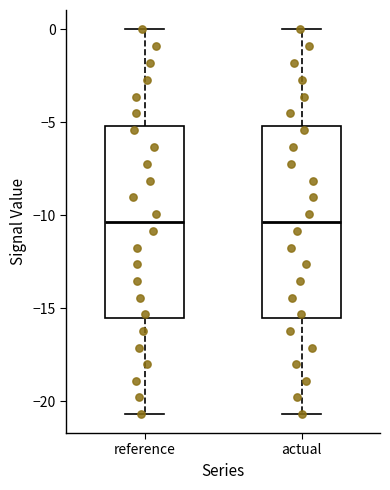

Reading left to right, transcribe this box plot: for each box, give where its median line is, the range the box spans, and where its two whiskers end, as read against the y-axis. The values are not printed on the chart, so give them approximately, as read against the axis.

reference: median -10.5, box -15.5 to -5.0, whiskers -20.5 to 0.0
actual: median -10.5, box -15.5 to -5.0, whiskers -20.5 to 0.0